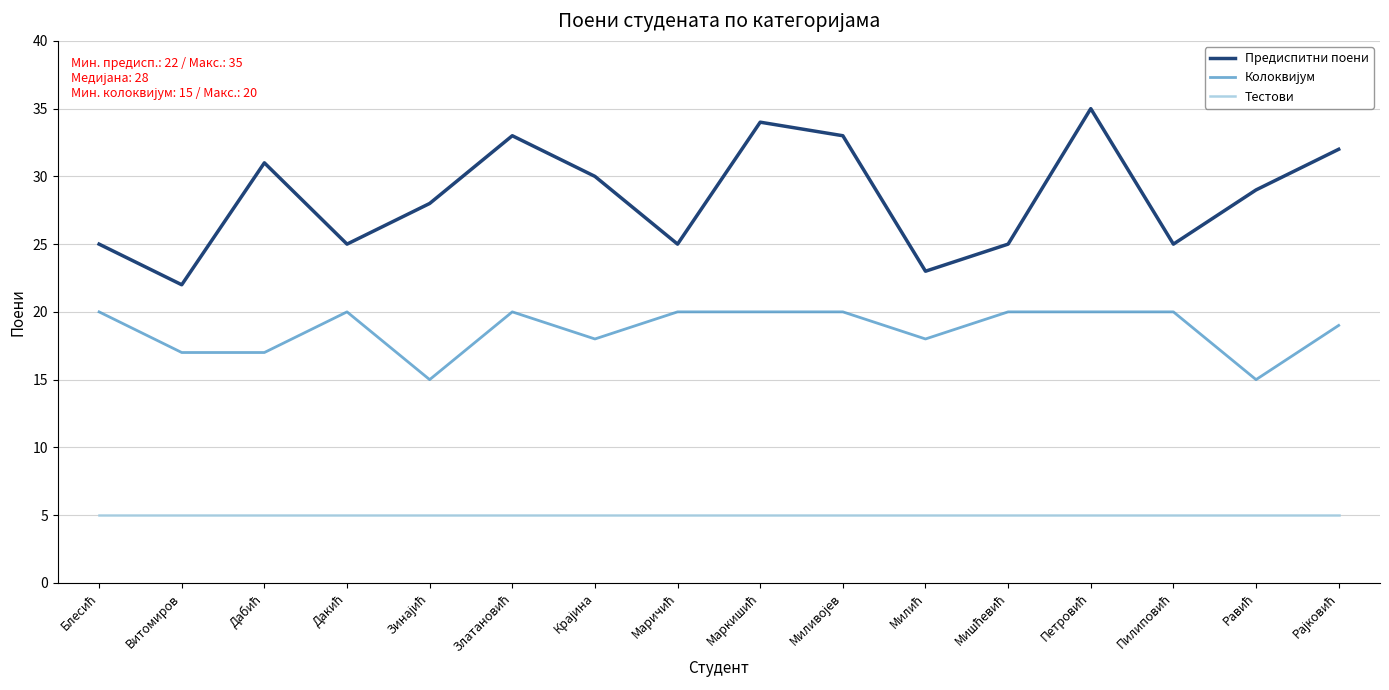

True or false: Предиспитни поени and Тестови intersect in this chart.

False